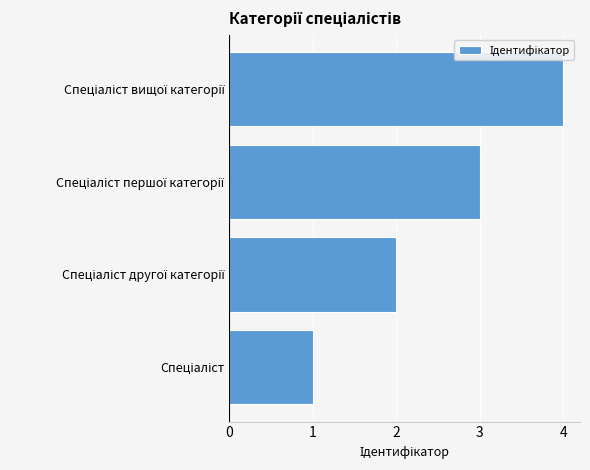

What is the sum of all values?

10